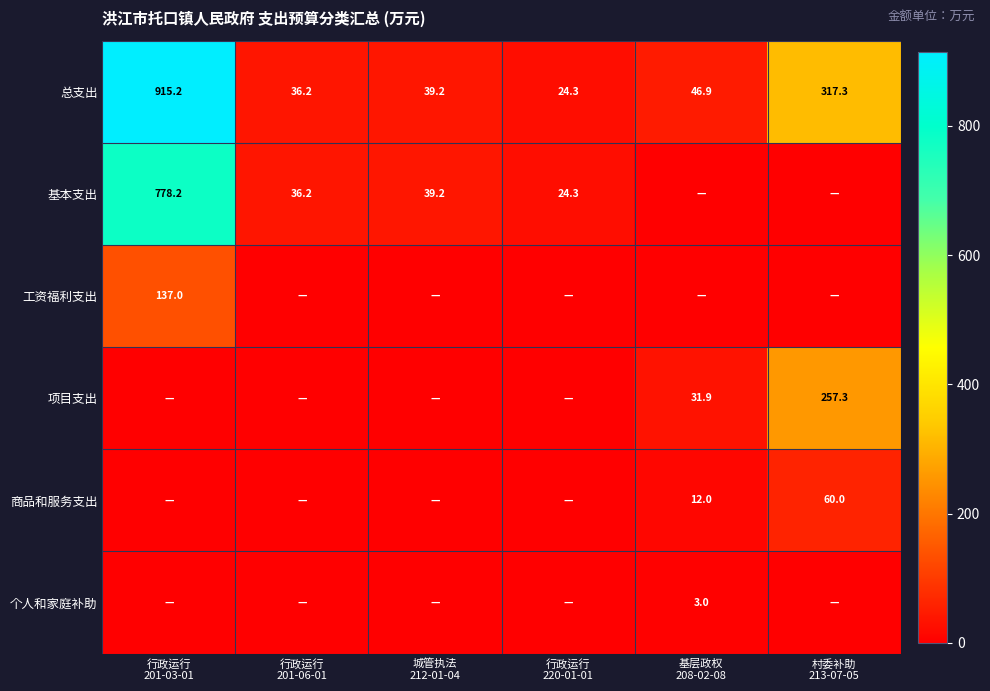

What is the maximum value for 总支出?

915.2